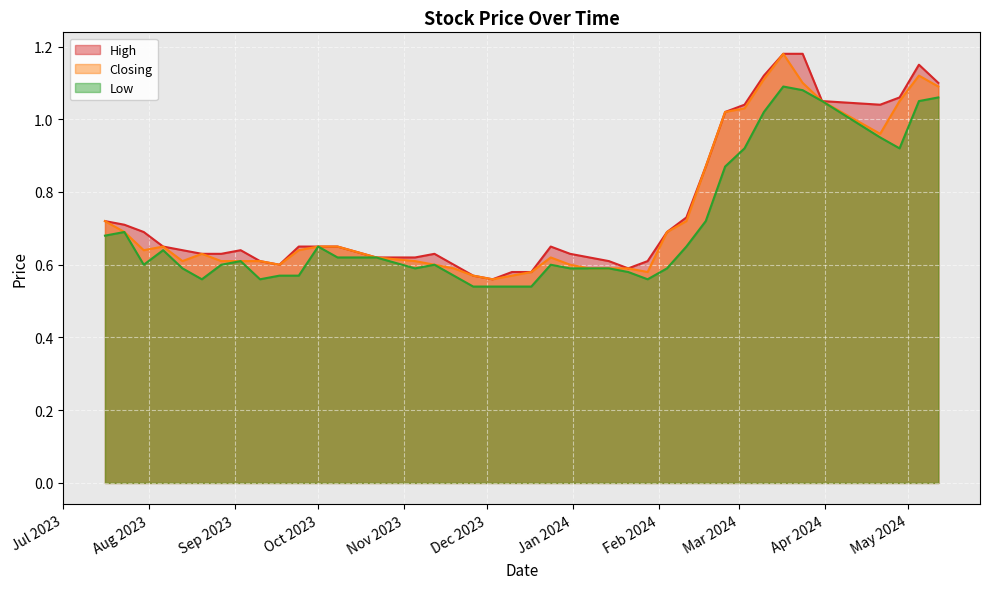

Rank the series at 21 from lowest to highest value.

Low, High, Closing